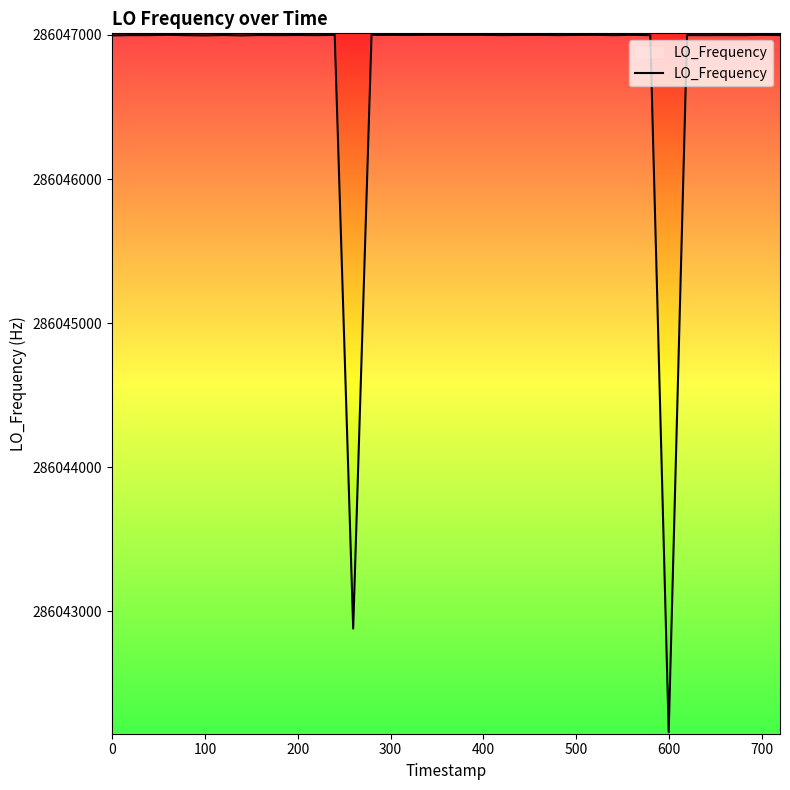

What is the sum of all values?

11441871012.2